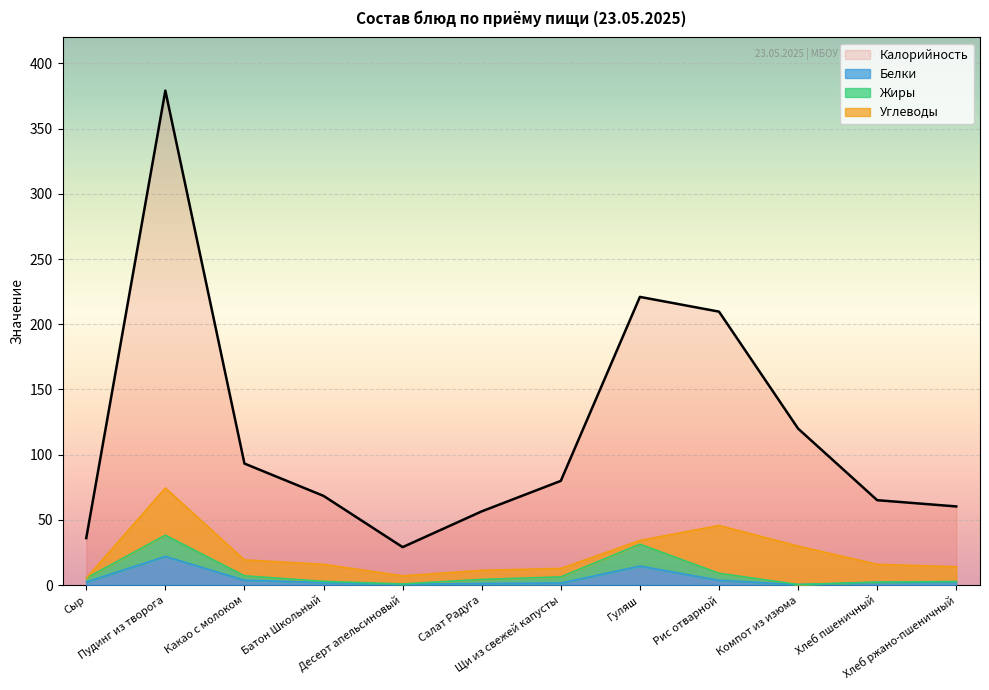

What is the difference between the maximum and minimum values in the Белки series?

21.6